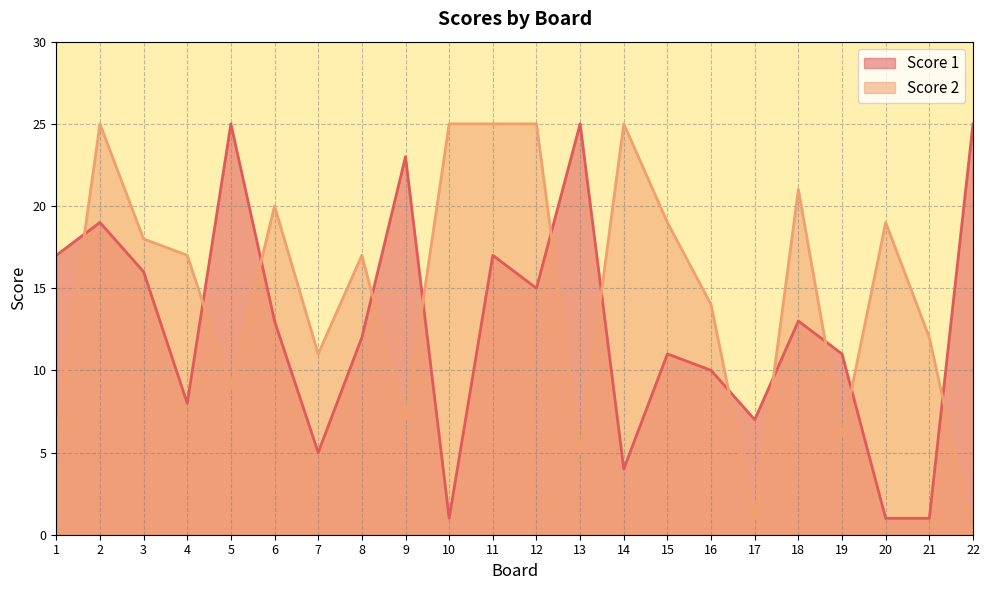

Reading left to right, list all the values displayed in this chart.

Score 1: 17	19	16	8	25	13	5	12	23	1	17	15	25	4	11	10	7	13	11	1	1	25
Score 2: 6	25	18	17	9	20	11	17	7	25	25	25	5	25	19	14	1	21	6	19	12	0